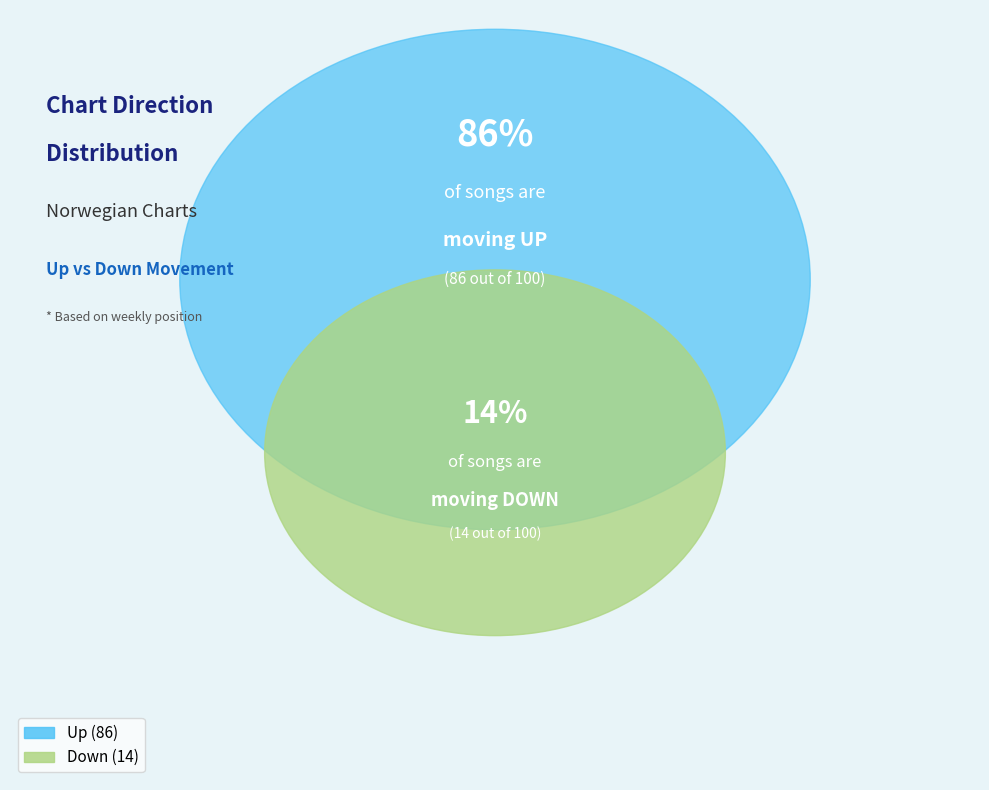

What portion of the pie excludes down?

86.0%